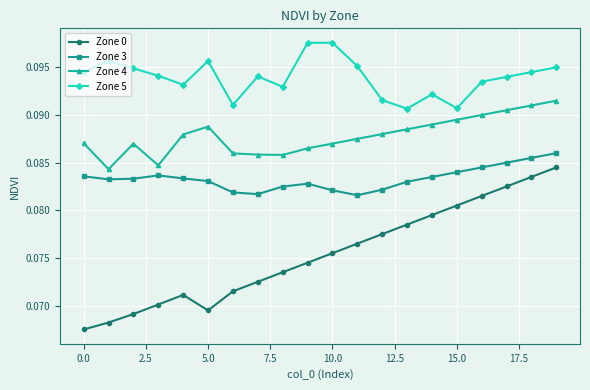

At how many categories does at least one series exceed 0?

20